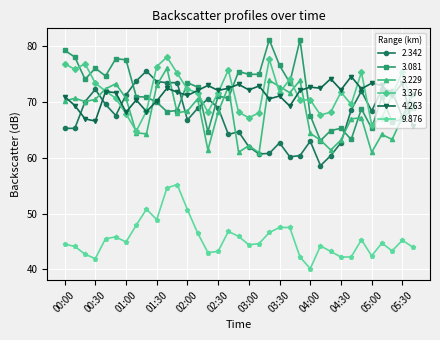

True or false: 9.876 and 3.229 cross at least once.

False